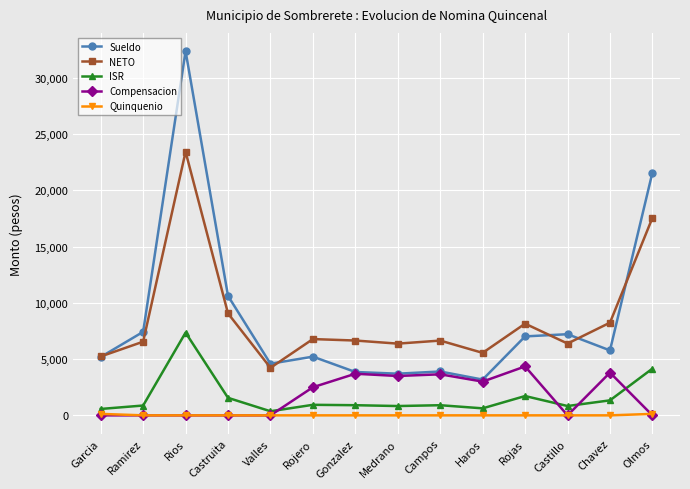

What is the maximum value shown in the chart?

32385.0